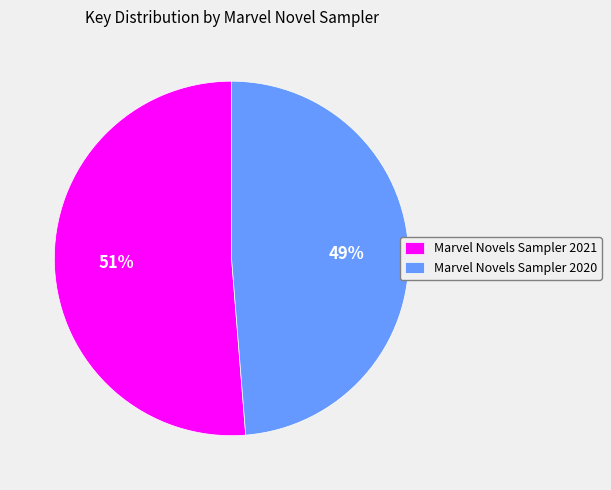

Combined, do Marvel Novels Sampler 2020 and Marvel Novels Sampler 2021 account for over 50%?

Yes